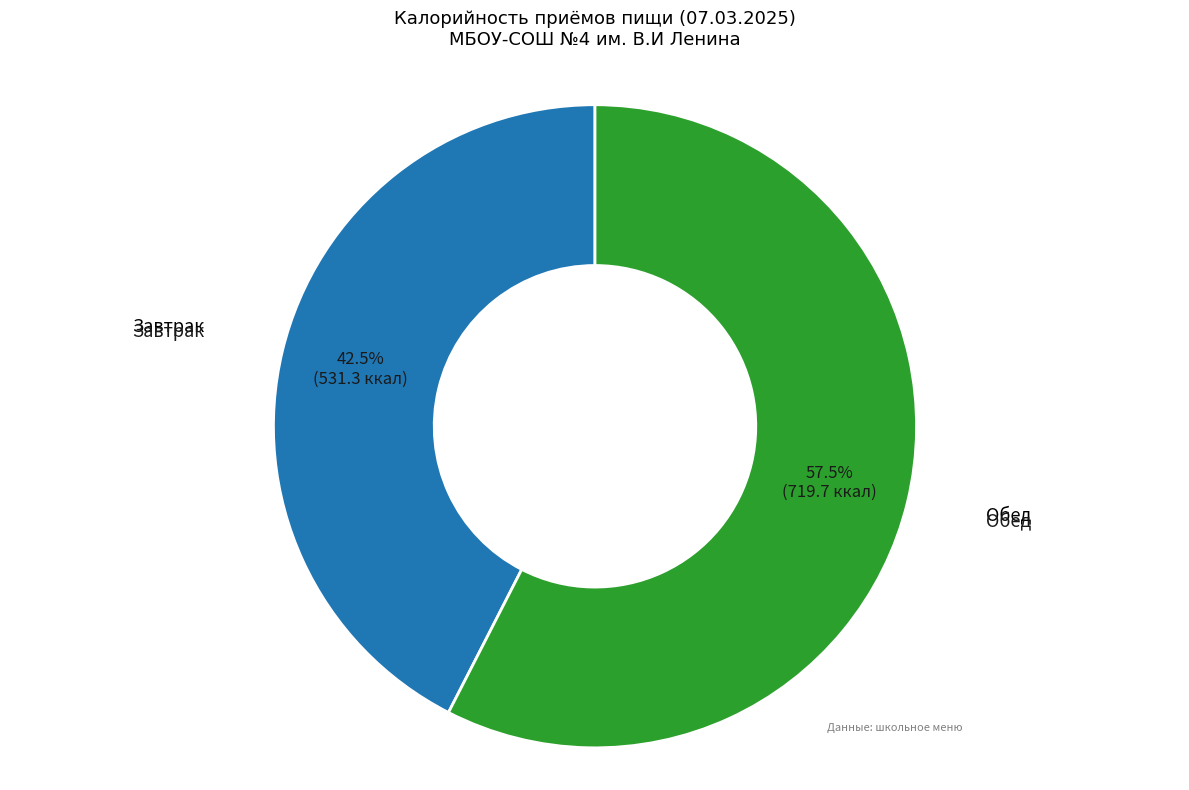

Rank the categories by value from lowest to highest.

Завтрак, Обед